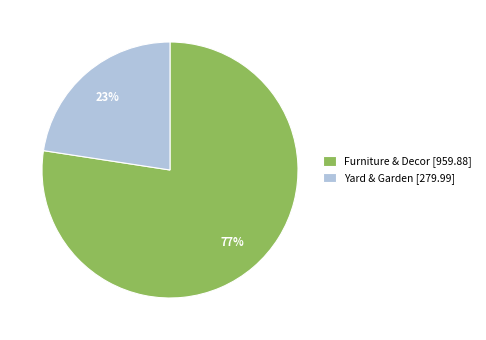

Approximately how many times larger is the value at Yard & Garden [279.99] compared to Furniture & Decor [959.88]?

0.3